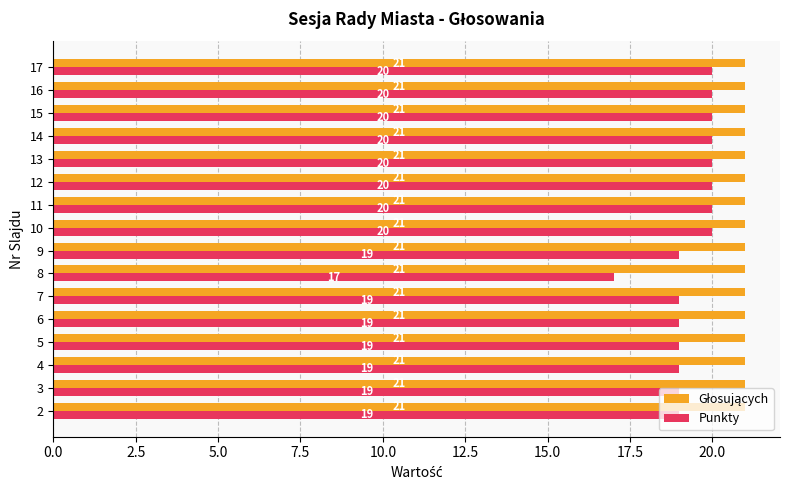

Is it true that Punkty equals 20 at 17?

True